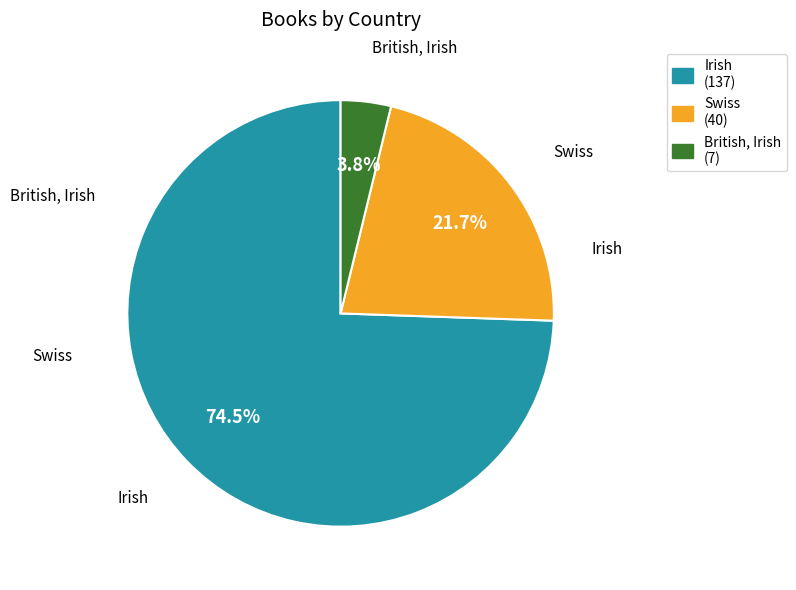

Approximately how many times larger is the value at Irish compared to British, Irish?

19.6